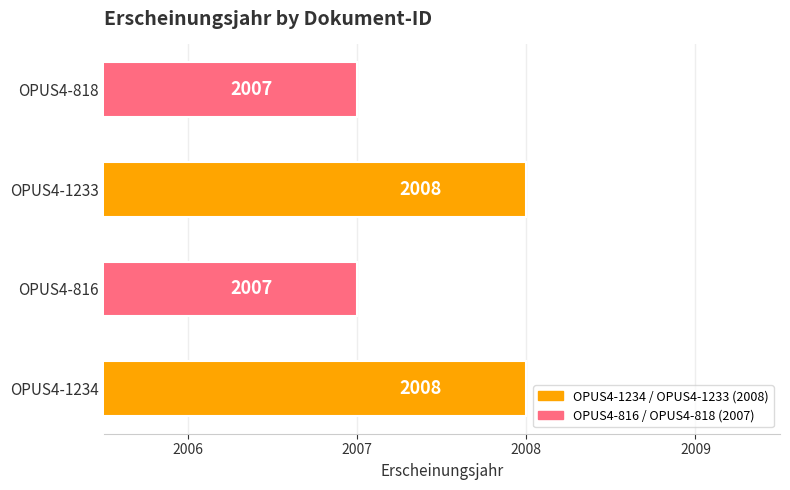

What is the smallest value displayed?

2007